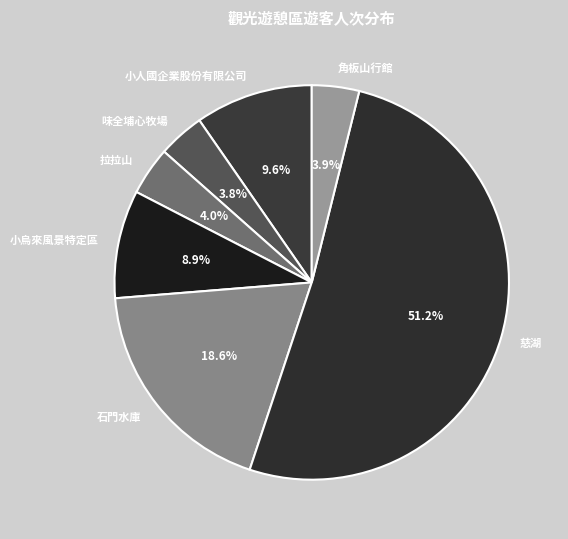

To the nearest percent, what percentage of the pie is 慈湖?

51%